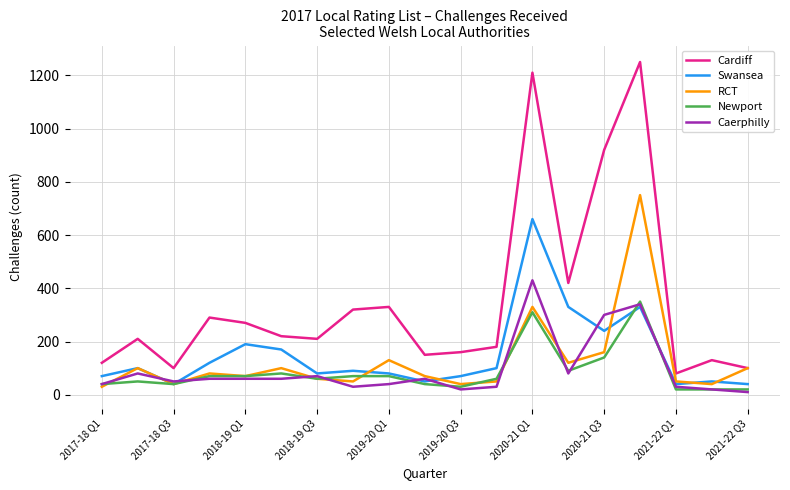

List the series in order of their peak value, highest first.

Cardiff, RCT, Swansea, Caerphilly, Newport